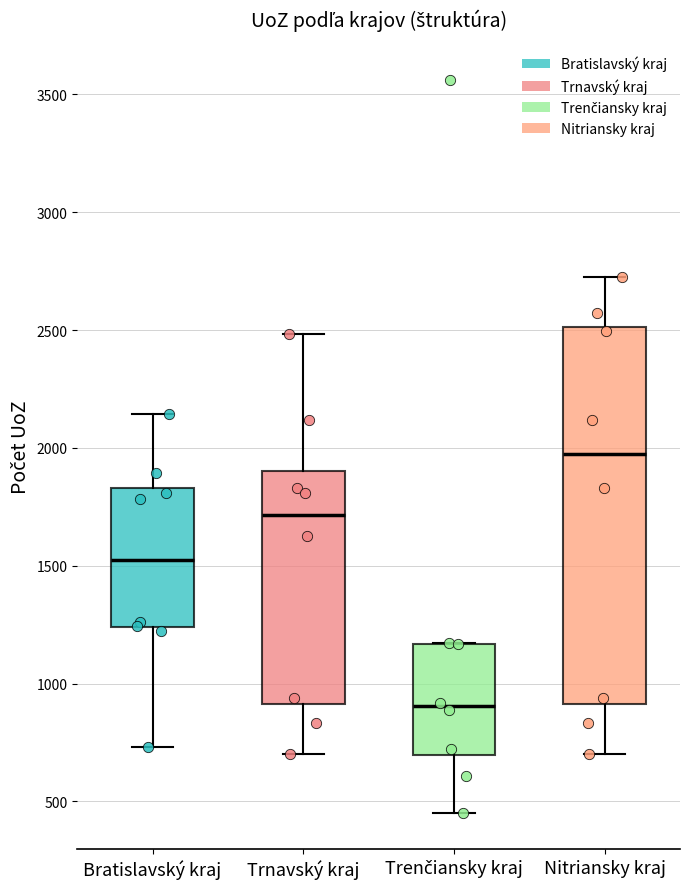

Which box has the lowest median line?

Trenčiansky kraj